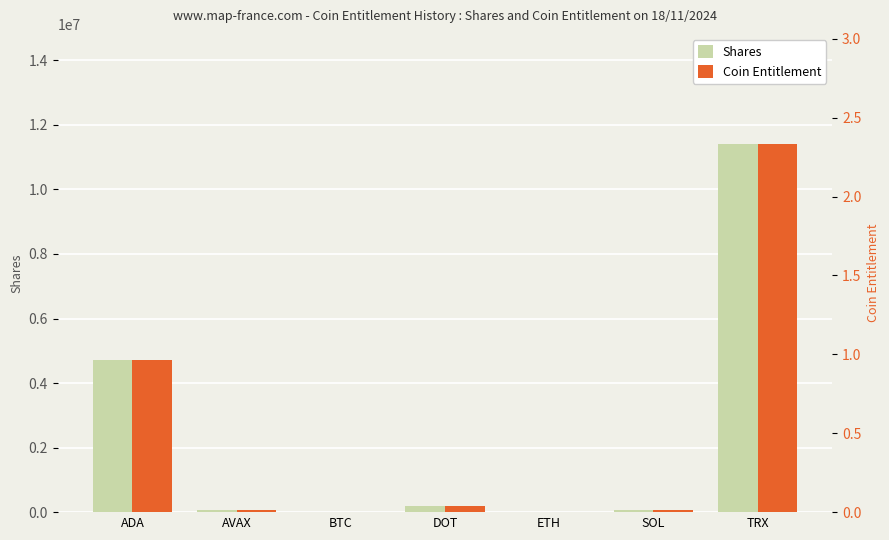

What is the label of the 3rd bar from the right?

ETH